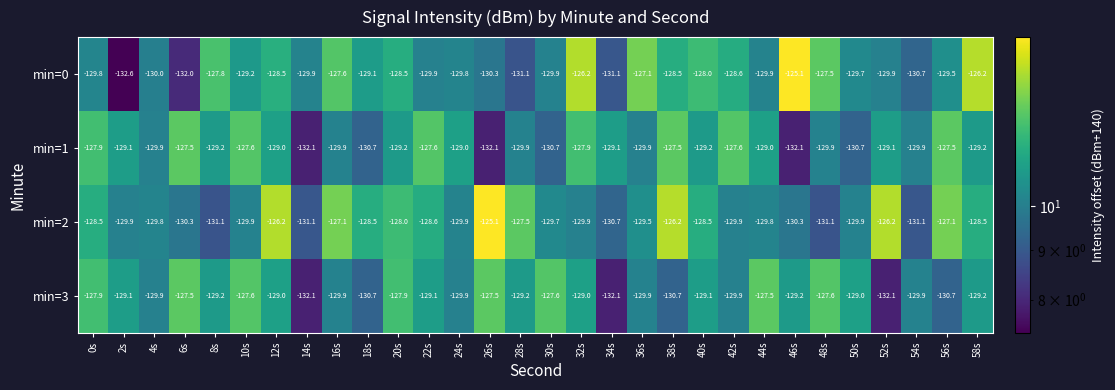

How many distinct data groups are displayed?

4